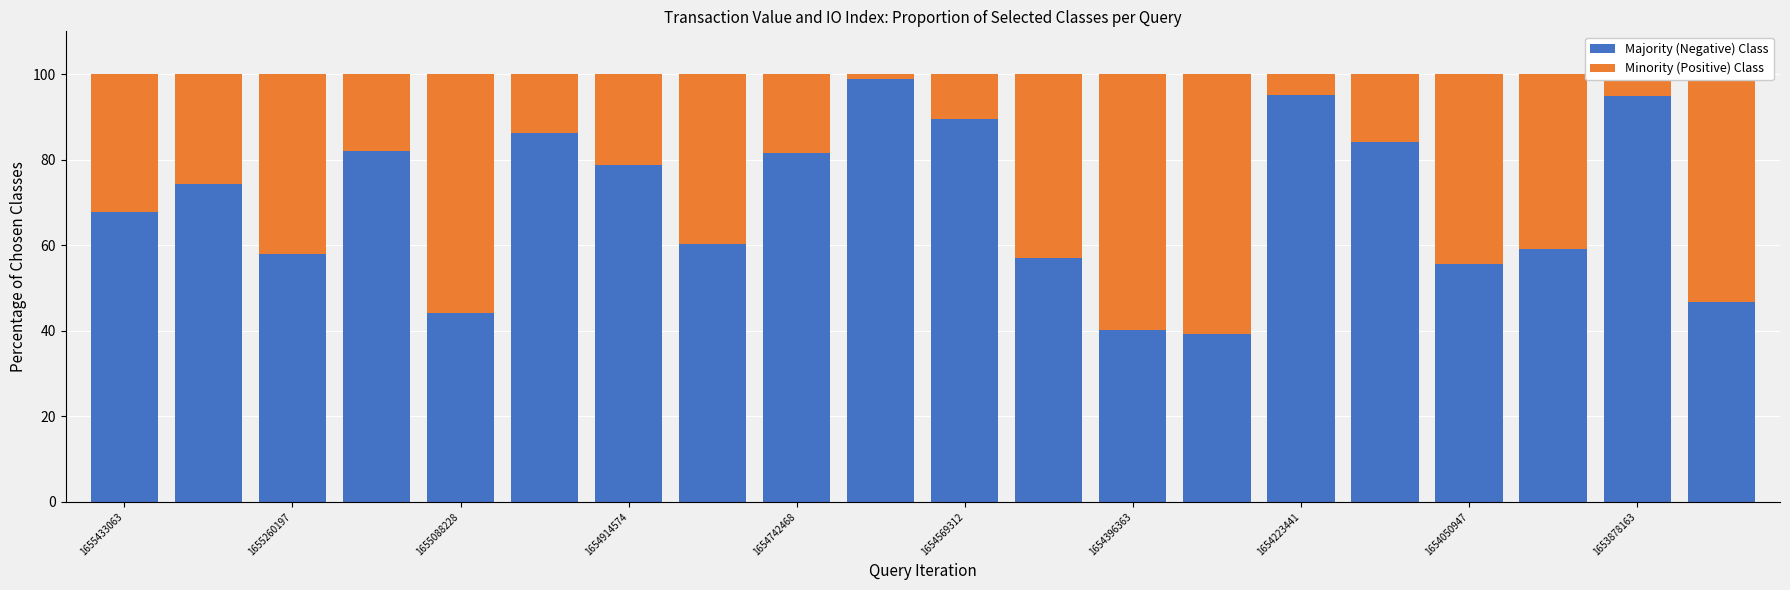

What is the highest value of the Majority (Negative) Class series?

98.9